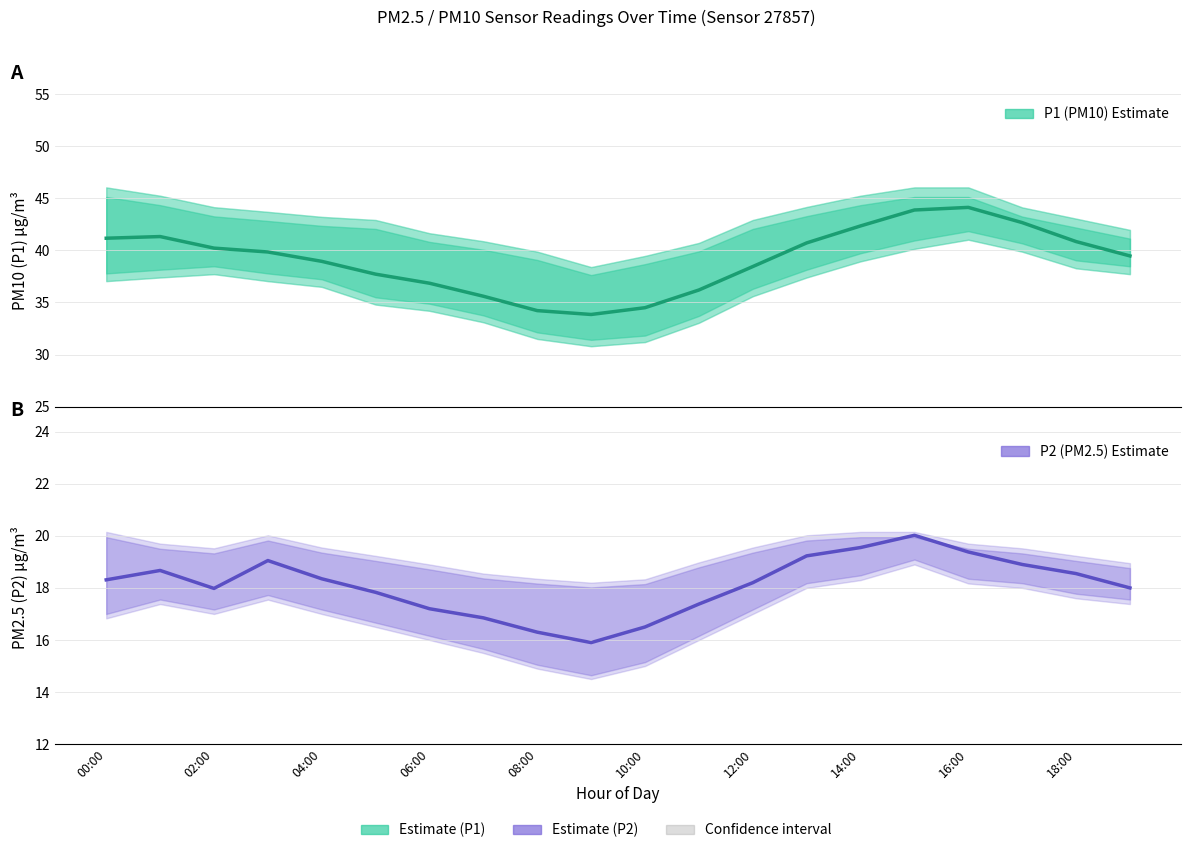

Which label corresponds to the largest value in the chart?

16:00